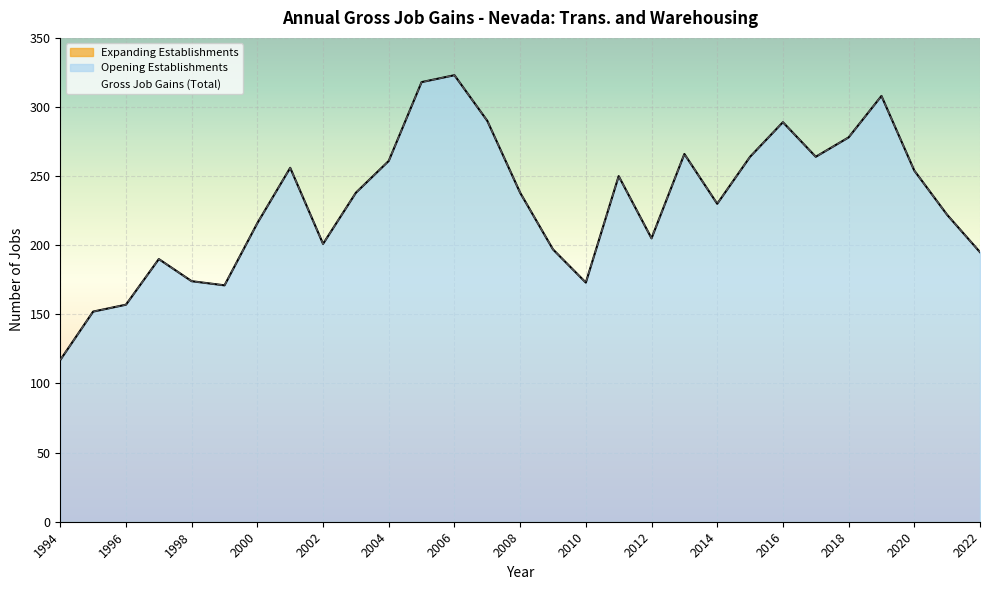

True or false: Gross Job Gains (Total) has more than 0 points higher than both neighbors.

True